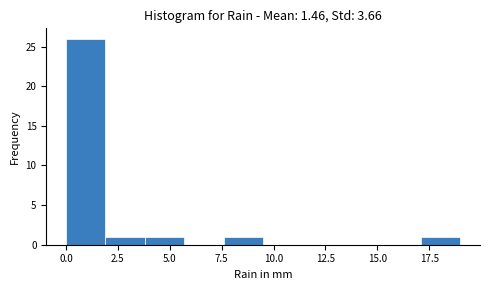

Read against the x-axis, roughly where is the centre of the tallest bar?

1.0